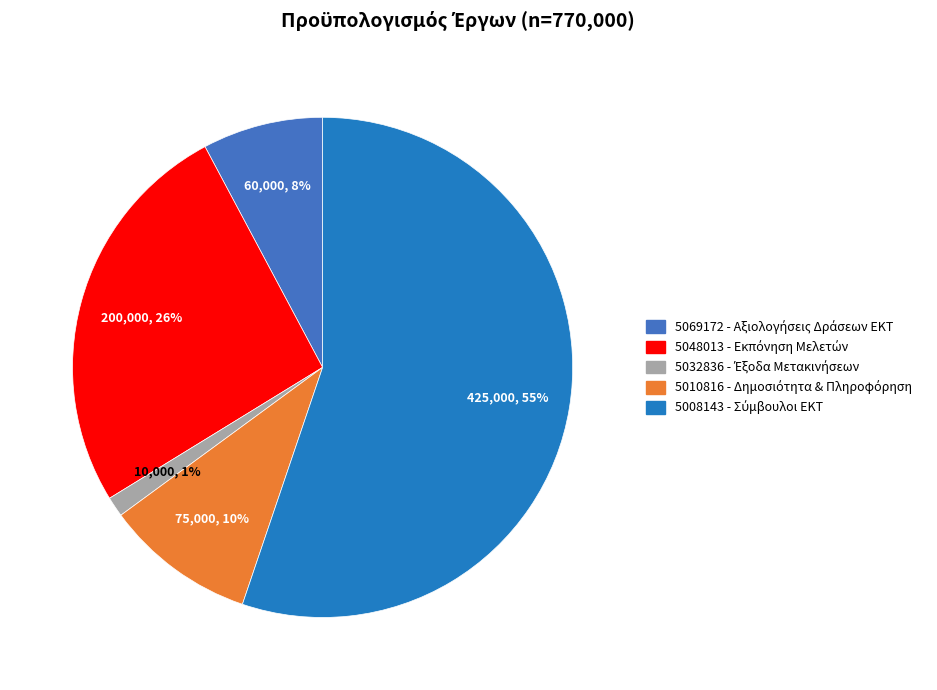

Between 5069172 and 5010816, which is larger?

5010816